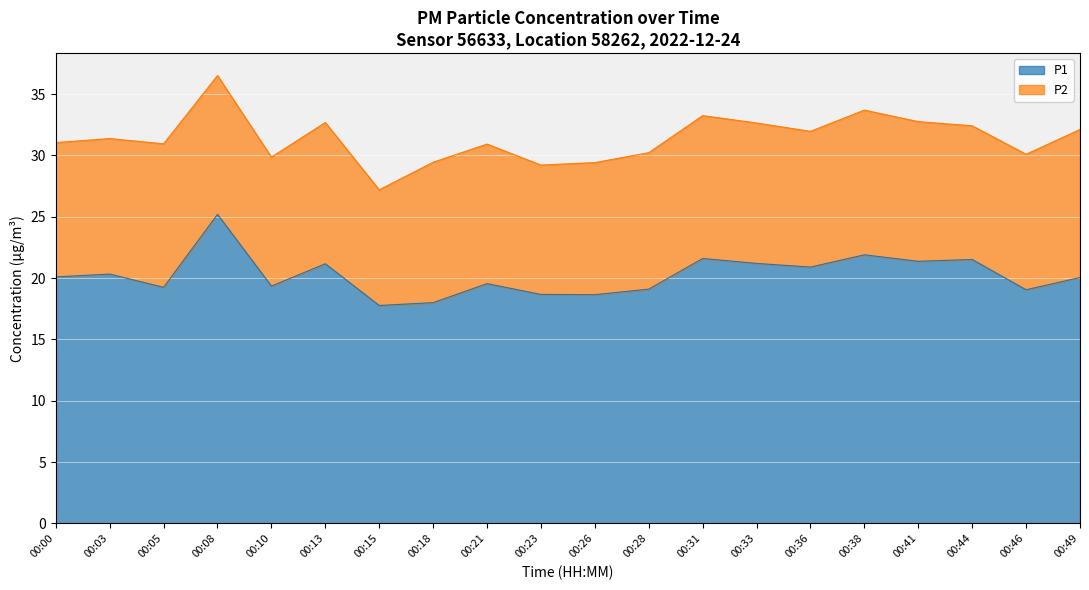

True or false: P1 has a value of 19.6 at 00:21.

True